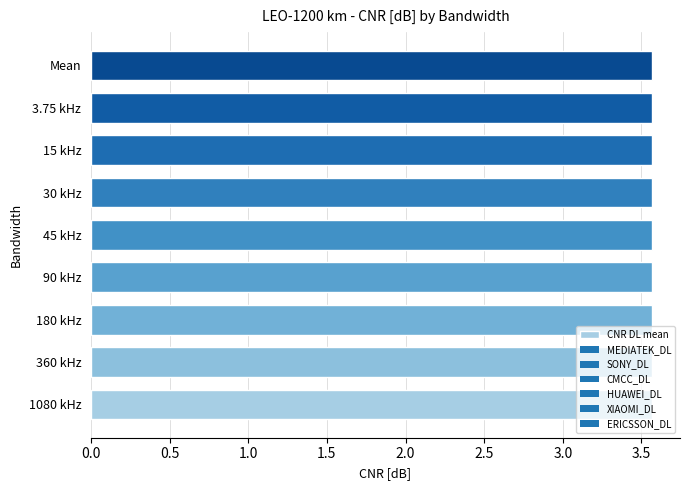

Rank the categories by ERICSSON_DL value from highest to lowest.

1080 kHz, 360 kHz, 180 kHz, 90 kHz, 45 kHz, 30 kHz, 15 kHz, 3.75 kHz, Mean